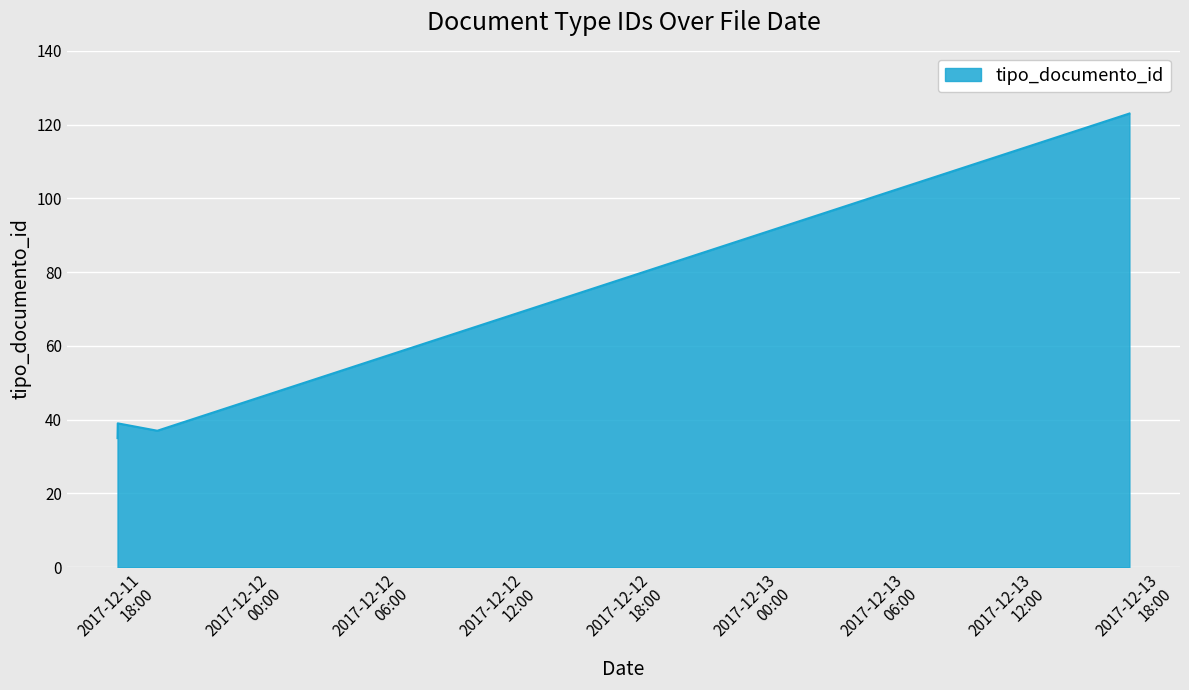

What is the sum of all values?

308